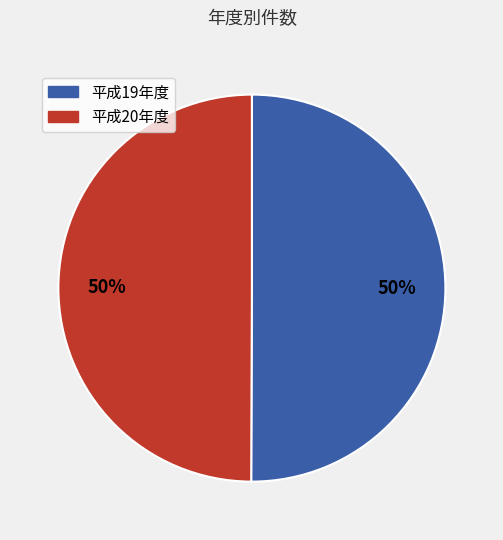

To the nearest percent, what is the average slice percentage?

50%